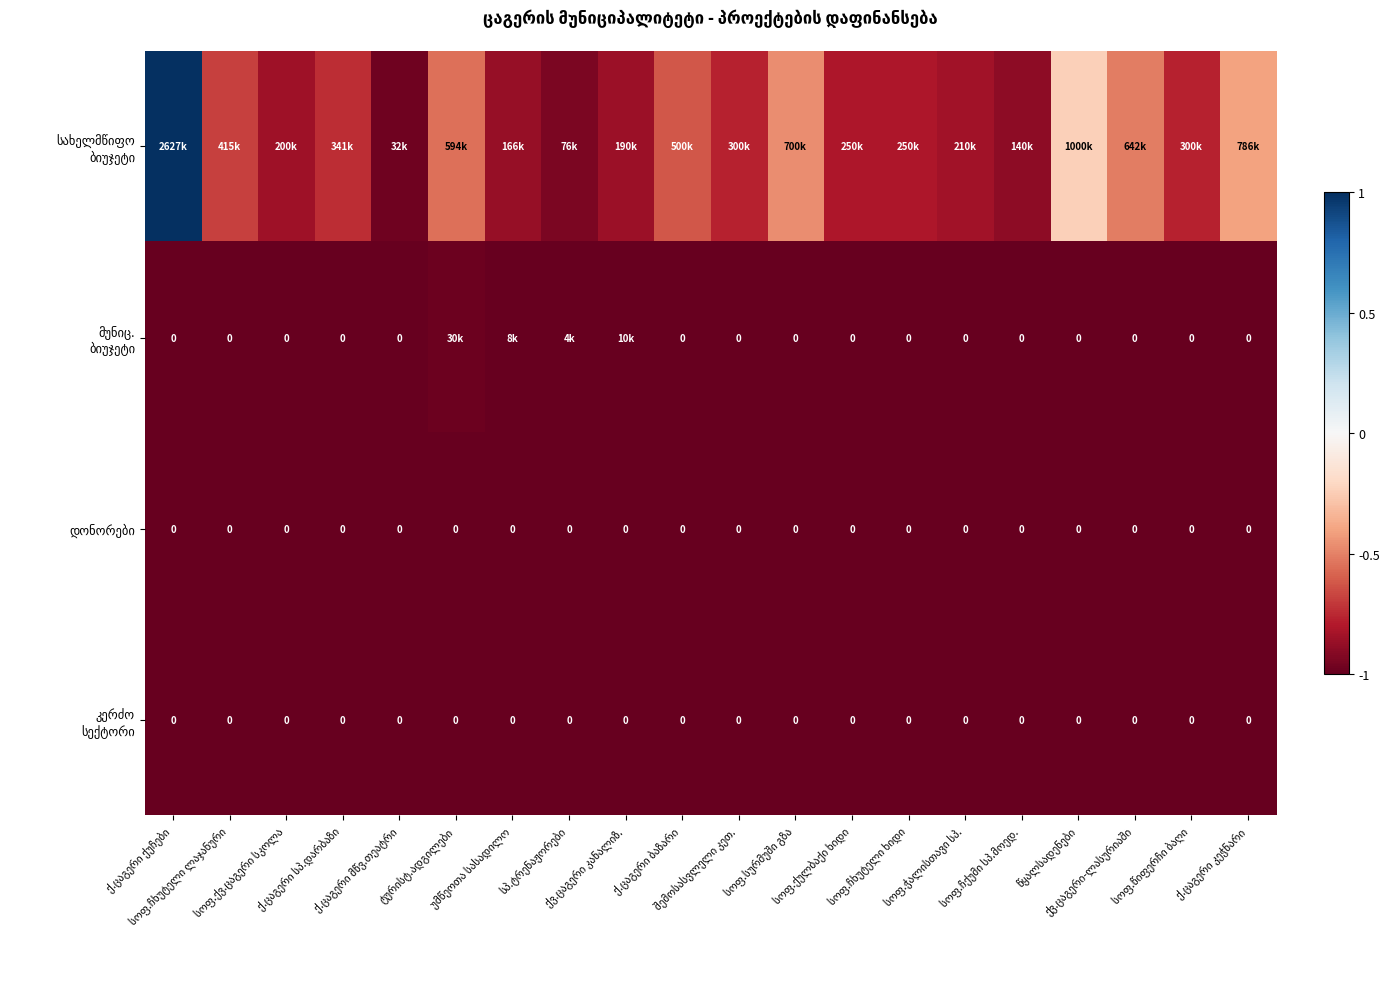

What is the total value across all series at შემოსასვლელი კეთ.?

-3.8